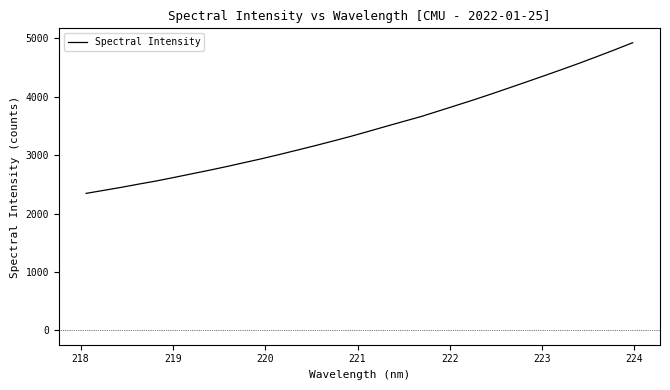

How many distinct data groups are displayed?

1